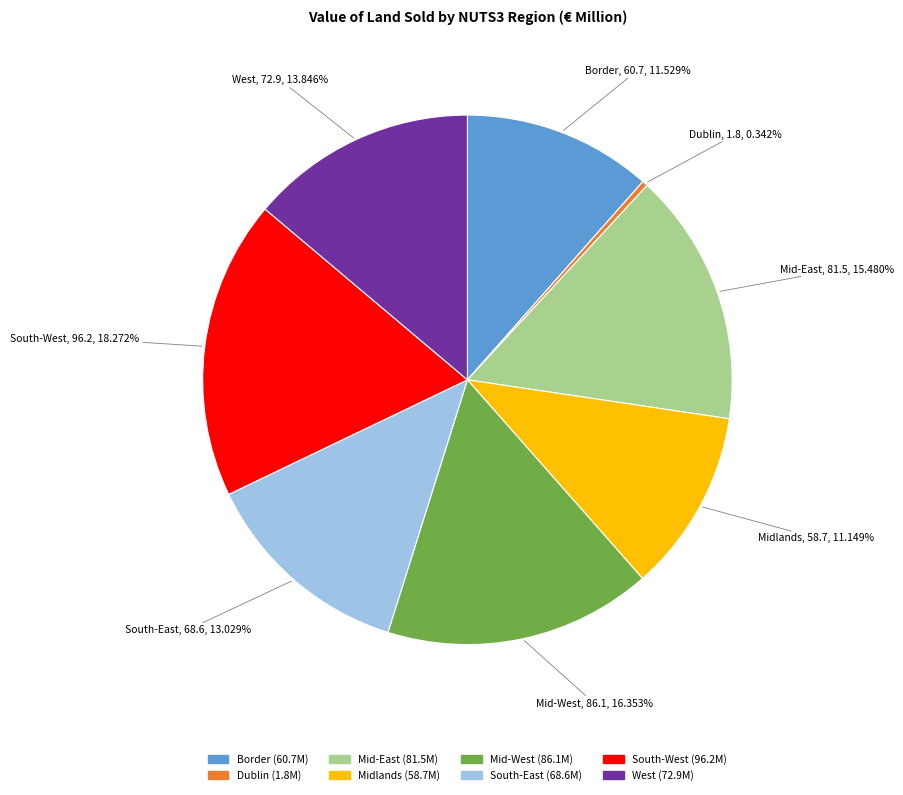

What percentage is NOT represented by Mid-West?

83.6%